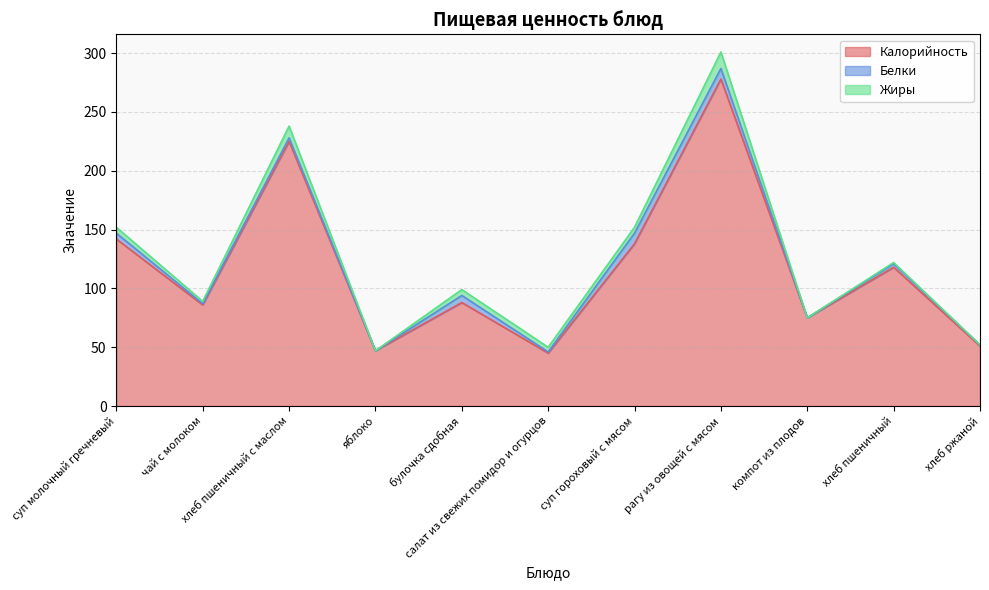

Which category has the lowest value in the Жиры series?

яблоко